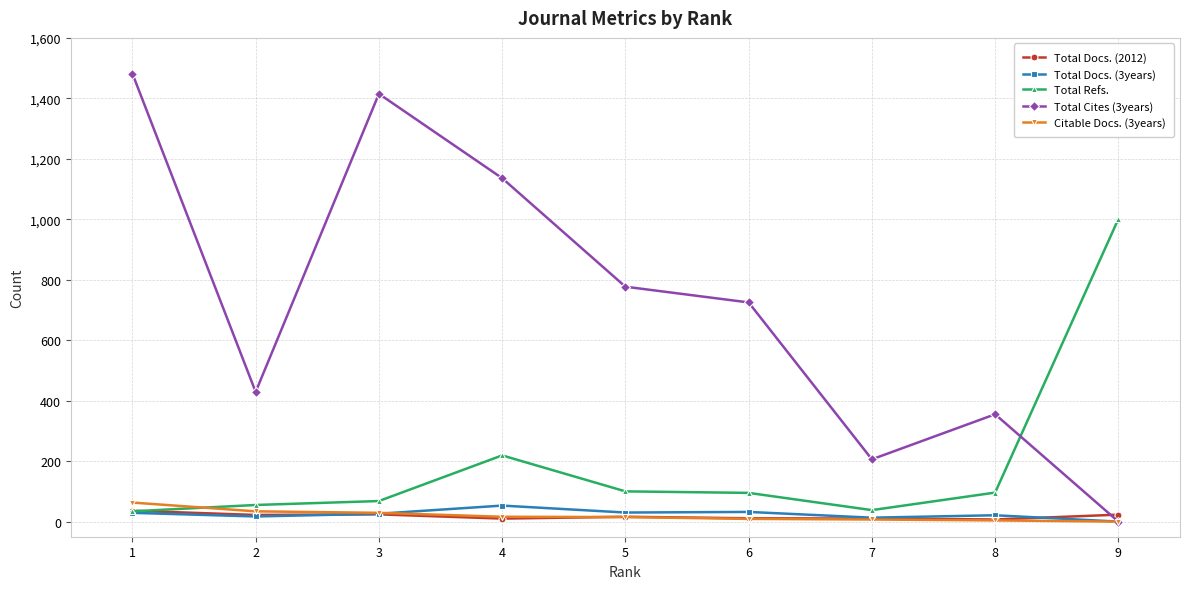

The Total Cites (3years) series shows 0 at 9. True or false?

True